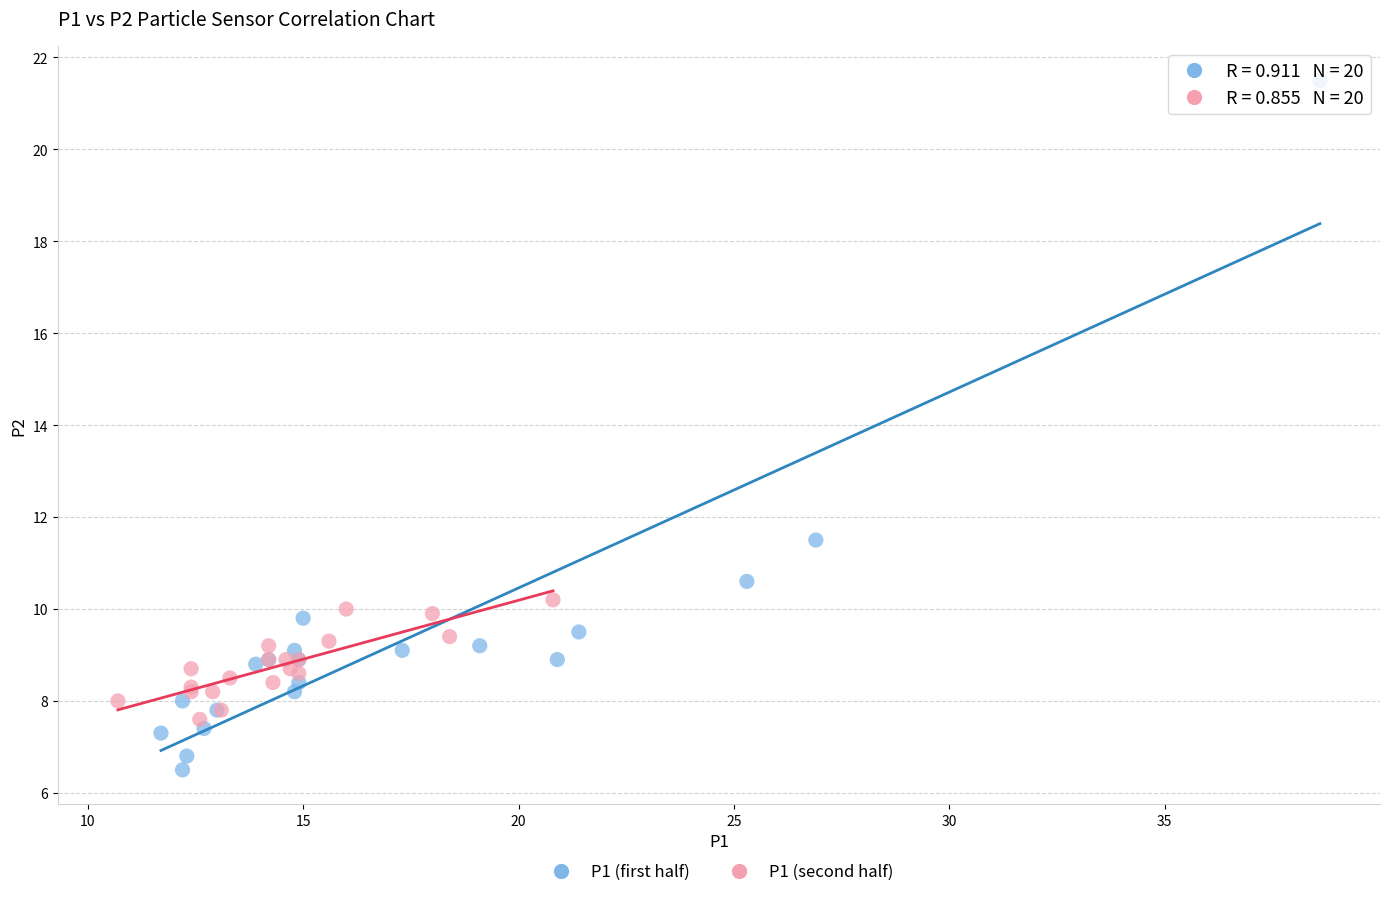

Which series contains the highest Y value?

P1 (first half)